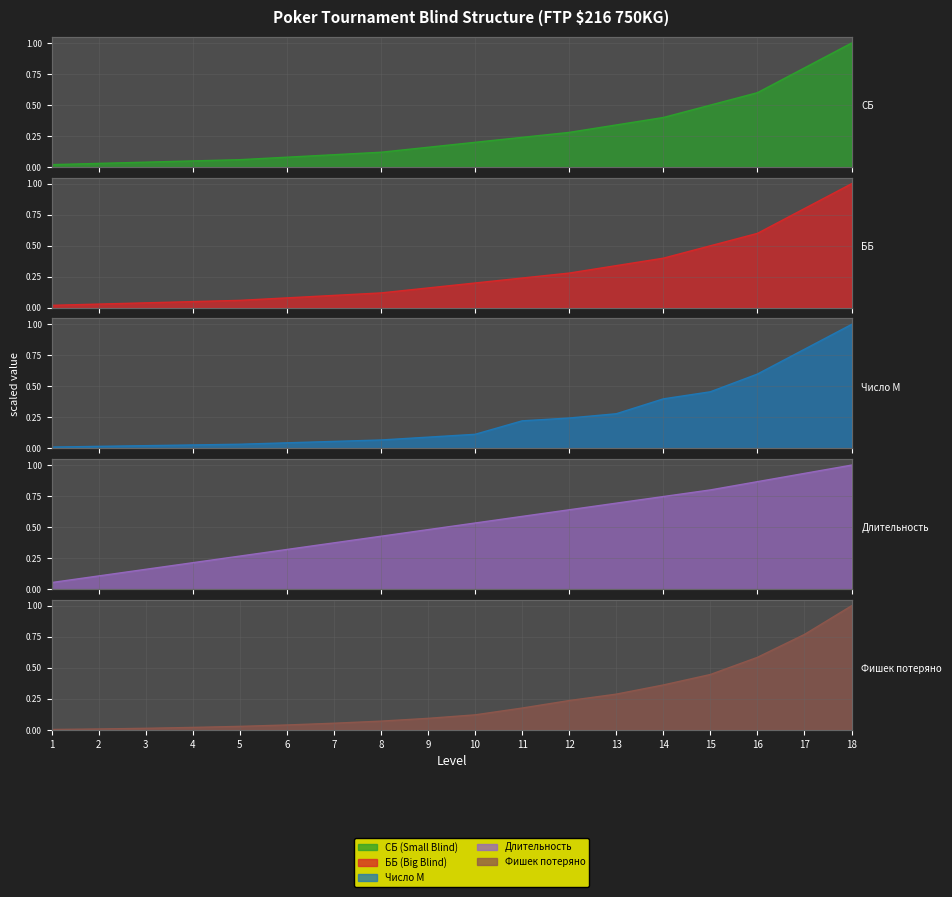

What is the value of the ББ (Big Blind) point at the 14th from the left?

0.4